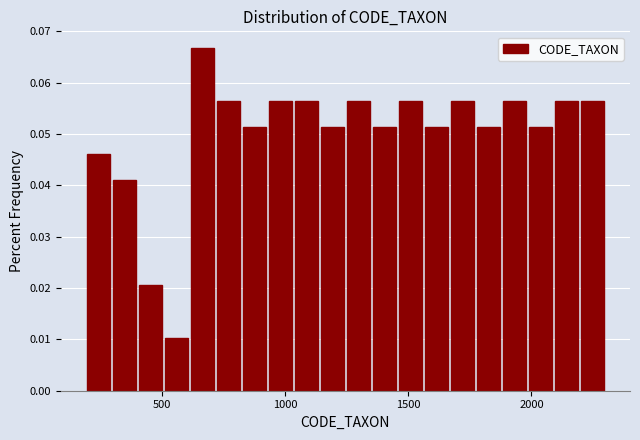

Around what value on the x-axis is the tallest bar? Give the approximate position of its centre, as read against the axis.

650